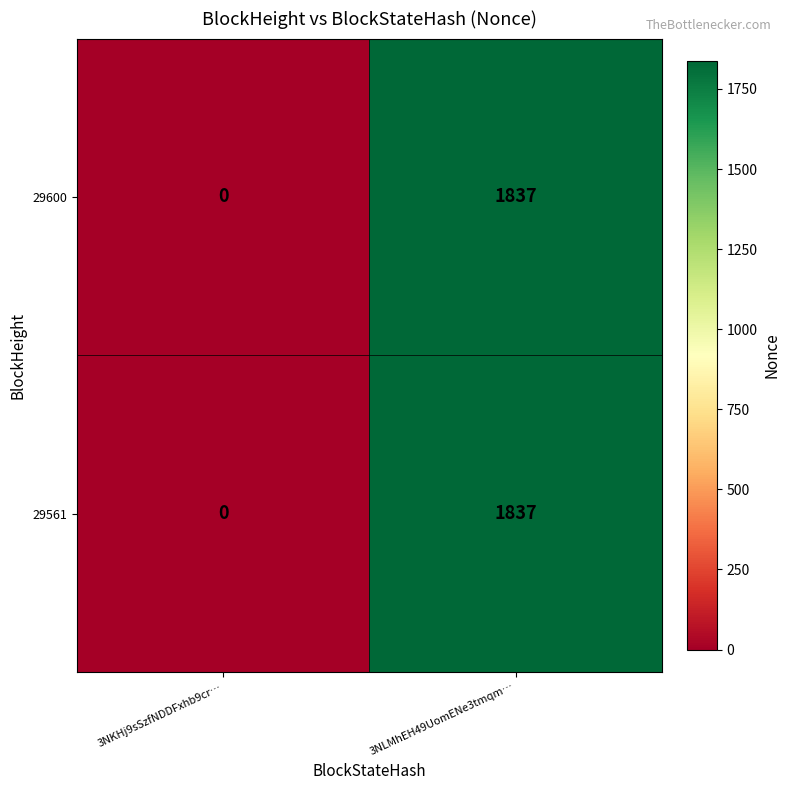

Which label corresponds to the smallest value in the chart?

3NKHj9sSzfNDDFxhb9cr…